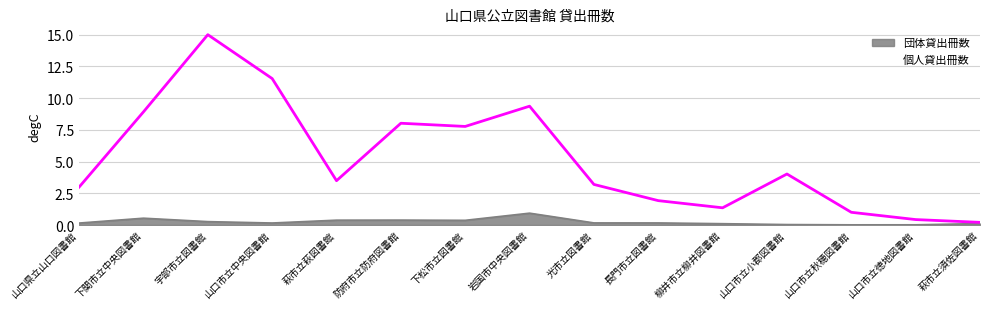

Between 光市立図書館 and 萩市立萩図書館, which is larger?

萩市立萩図書館